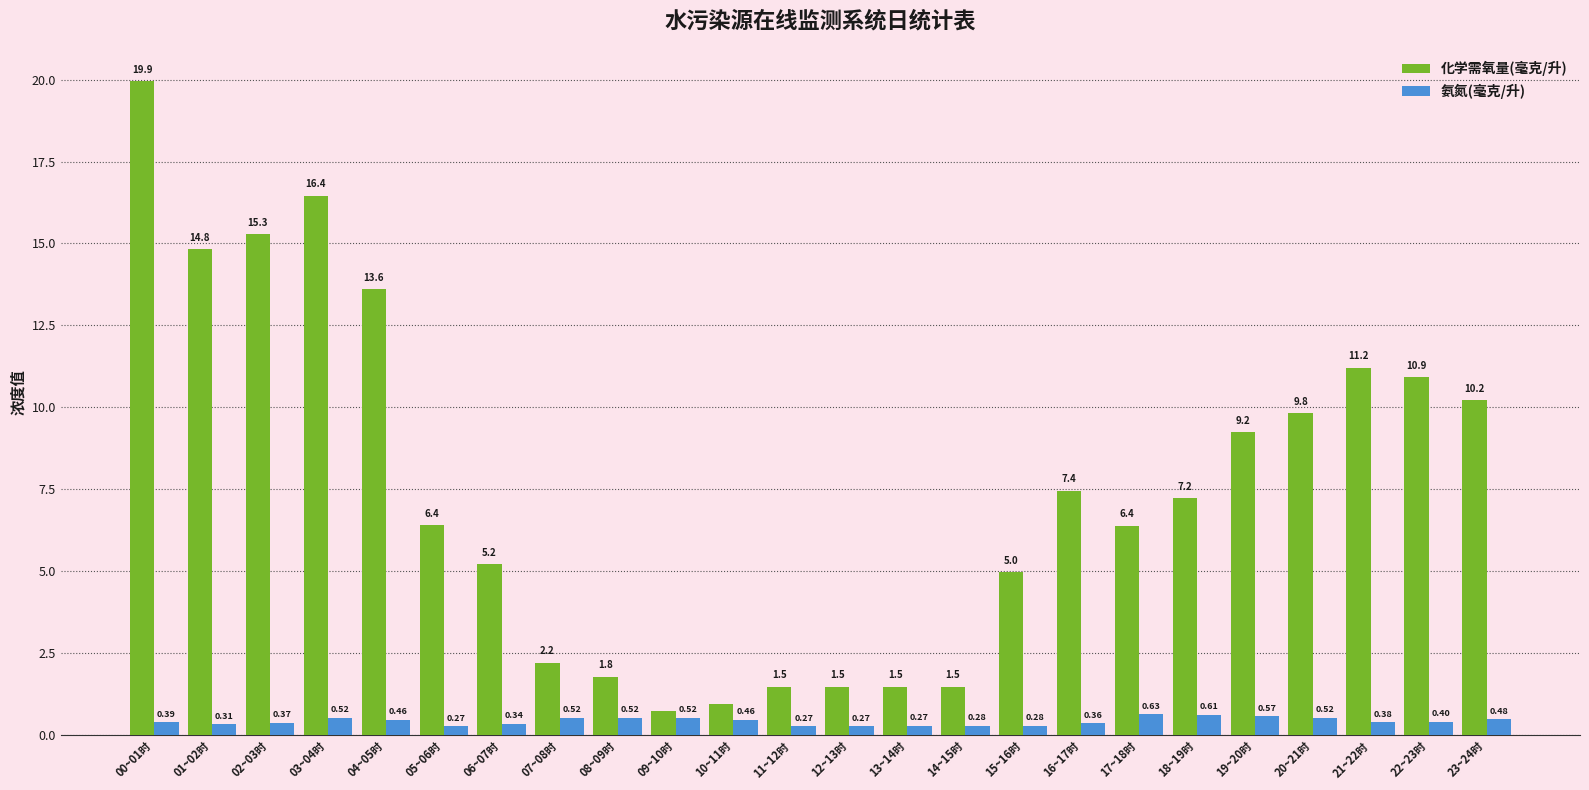

What is the greatest value displayed?

19.9